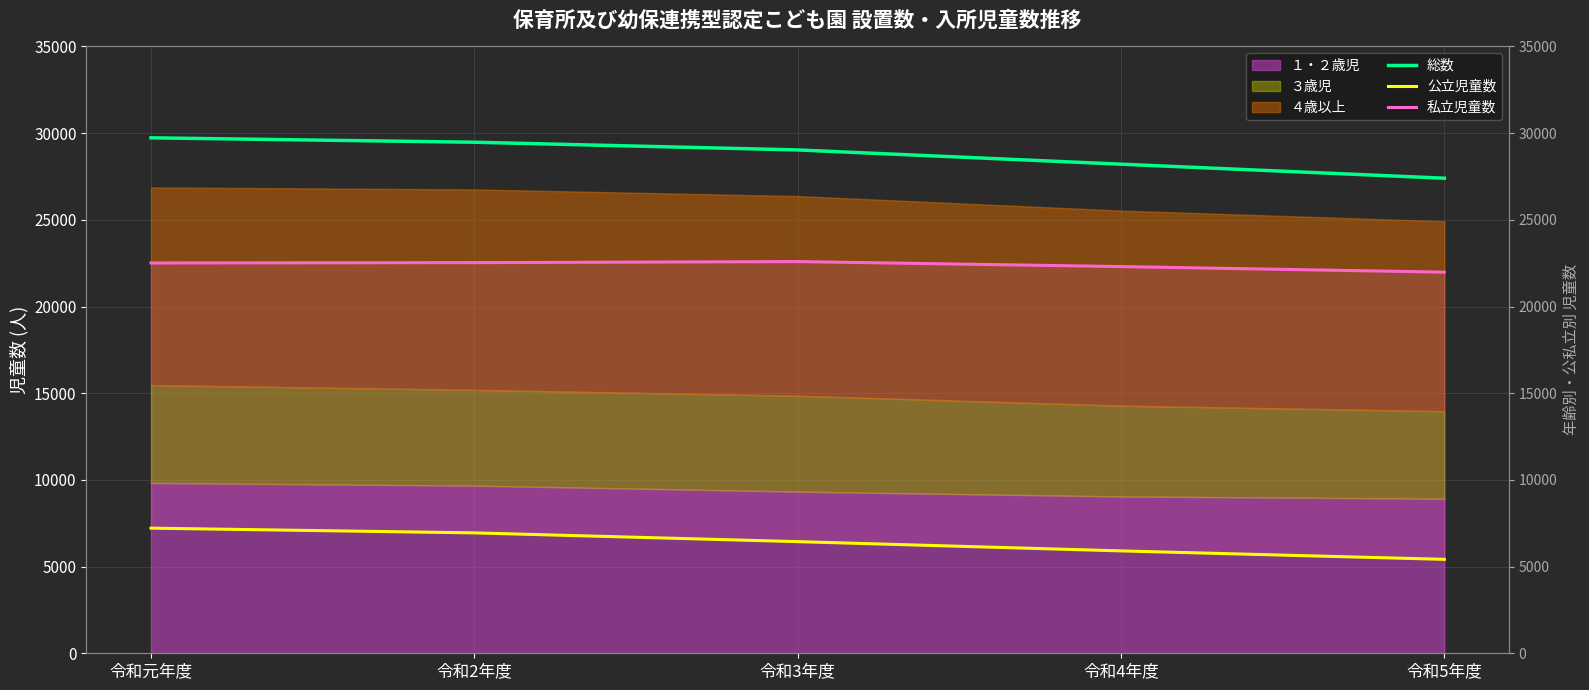

Reading left to right, transcribe all the data shown in this chart.

総数: 29729	29475	29031	28209	27400
公立児童数: 7217	6944	6439	5905	5418
私立児童数: 22512	22531	22592	22304	21982